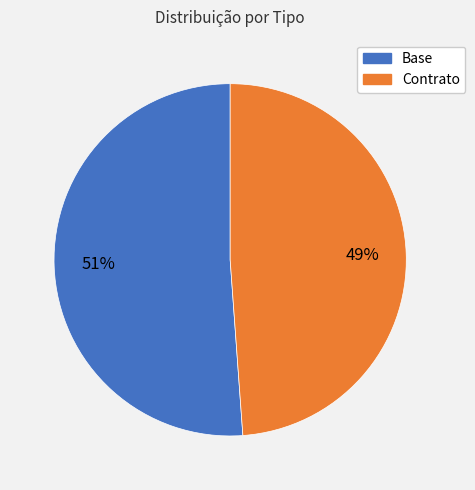

Between Base and Contrato, which is larger?

Base